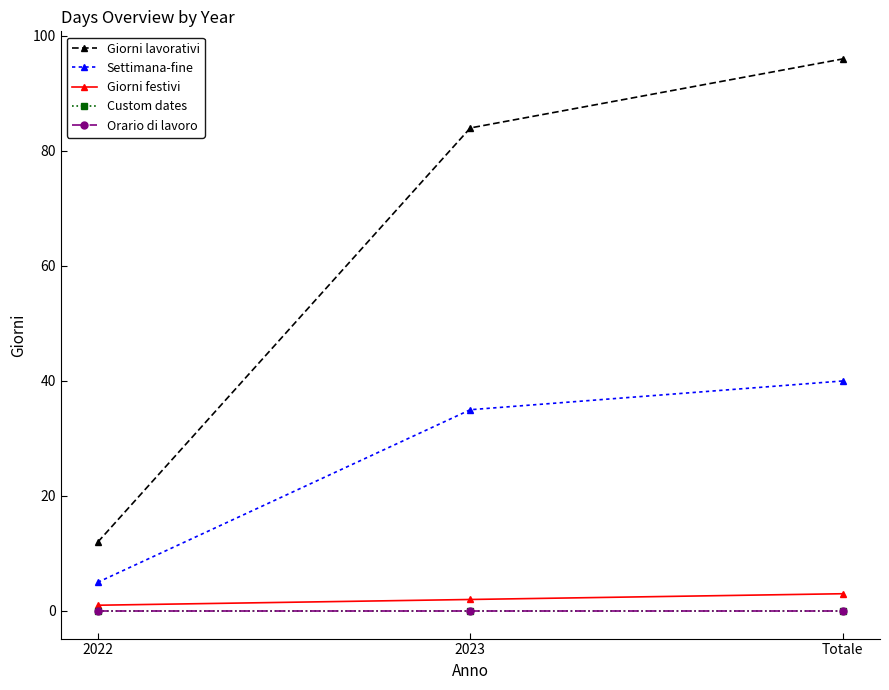

What is the label of the 3rd point from the left?

Totale